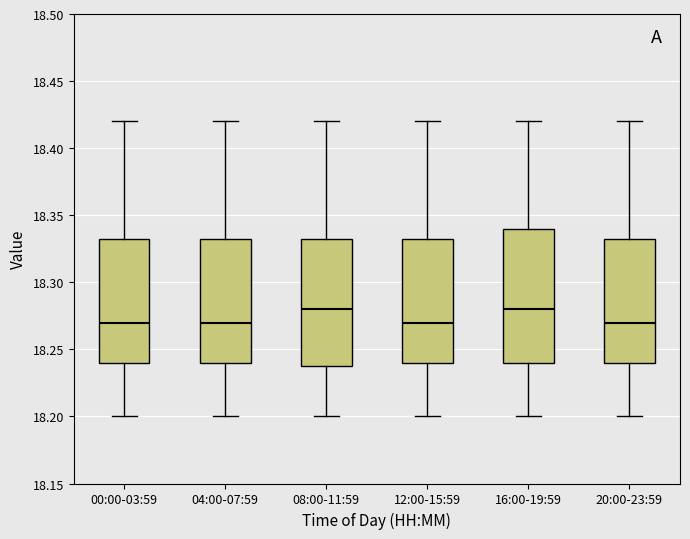

Reading left to right, transcribe this box plot: for each box, give where its median line is, the range the box spans, and where its two whiskers end, as read against the y-axis. The values are not printed on the chart, so give them approximately, as read against the axis.

00:00-03:59: median 18.270, box 18.240 to 18.335, whiskers 18.200 to 18.420
04:00-07:59: median 18.270, box 18.240 to 18.335, whiskers 18.200 to 18.420
08:00-11:59: median 18.280, box 18.240 to 18.335, whiskers 18.200 to 18.420
12:00-15:59: median 18.270, box 18.240 to 18.335, whiskers 18.200 to 18.420
16:00-19:59: median 18.280, box 18.240 to 18.340, whiskers 18.200 to 18.420
20:00-23:59: median 18.270, box 18.240 to 18.335, whiskers 18.200 to 18.420